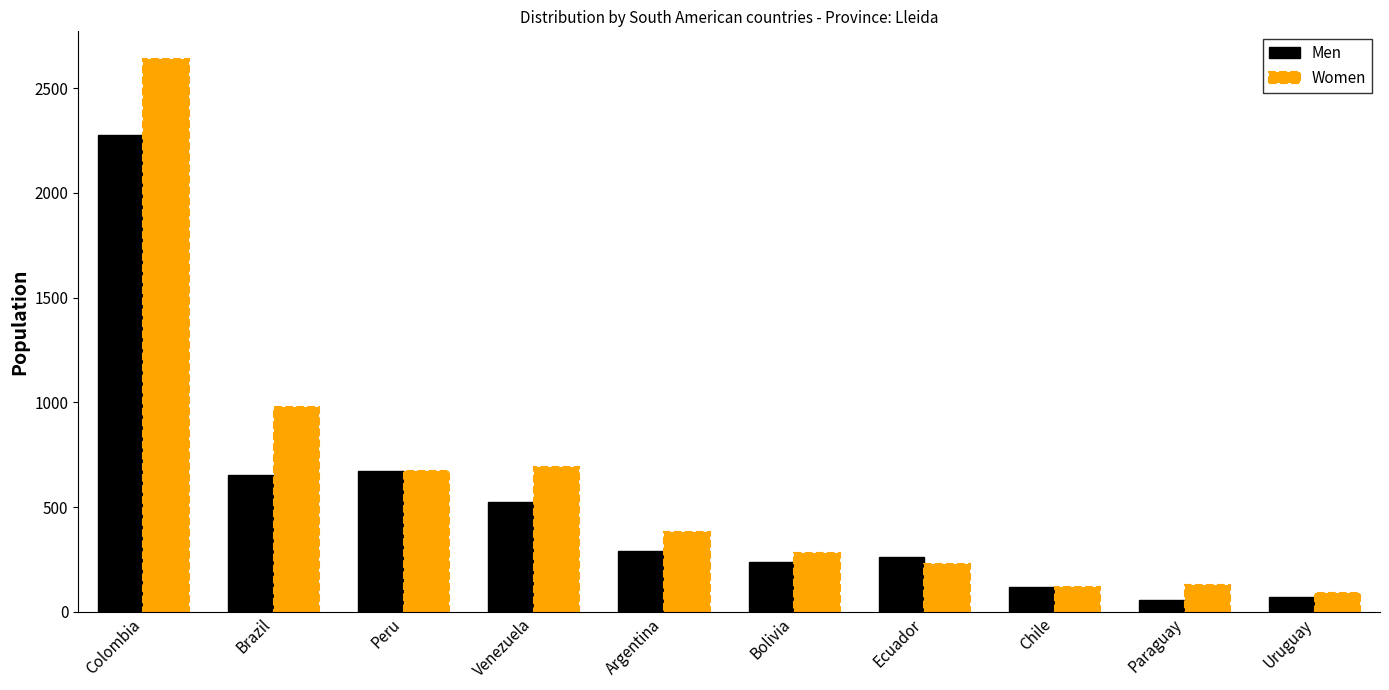

At how many categories does at least one series exceed 2004?

1